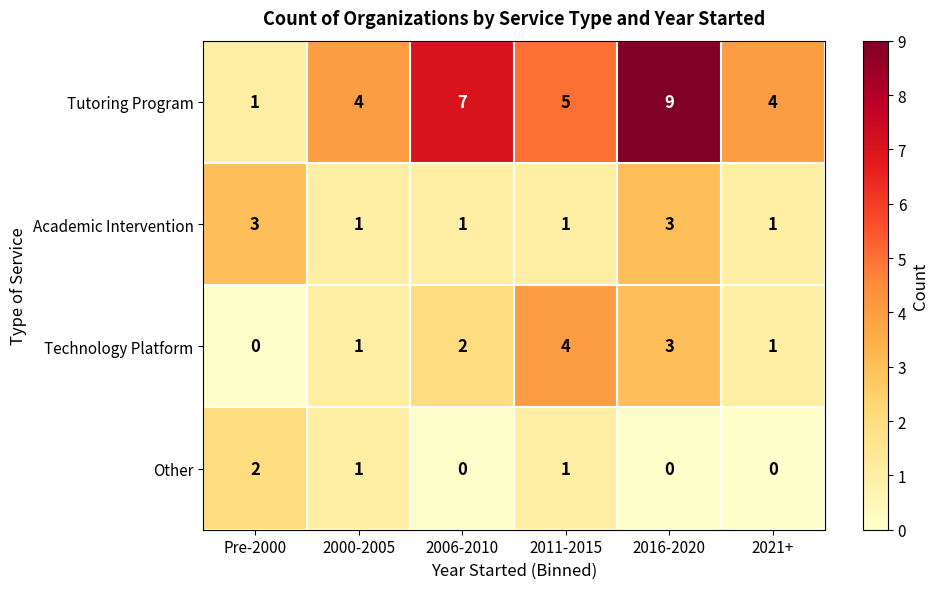

Which series has the widest spread of values?

Tutoring Program